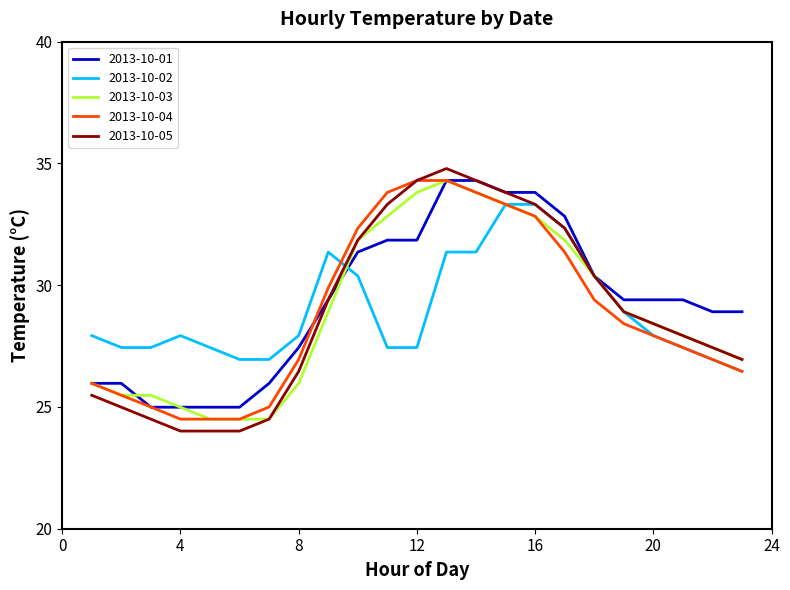

Which series has the largest range (max minus min)?

2013-10-05